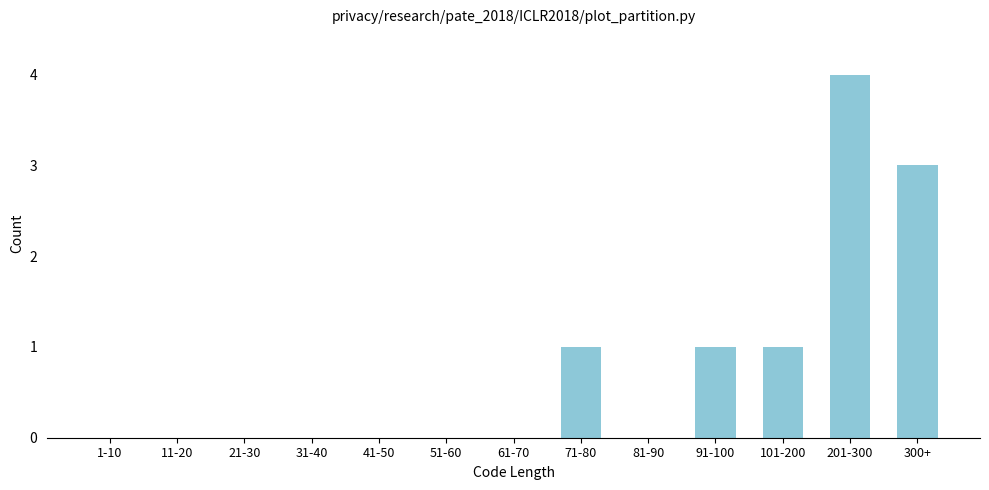

Reading right to left, transcribe all the data shown in this chart.

300+=3	201-300=4	101-200=1	91-100=1	81-90=0	71-80=1	61-70=0	51-60=0	41-50=0	31-40=0	21-30=0	11-20=0	1-10=0